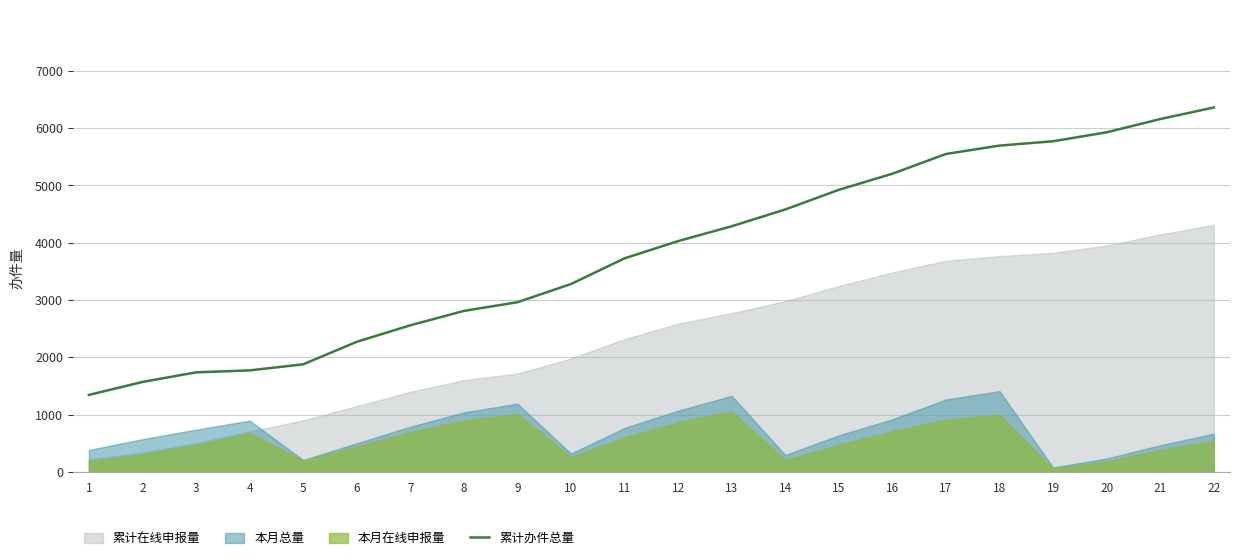

True or false: there are more than 2 points higher than both neighbors.

False